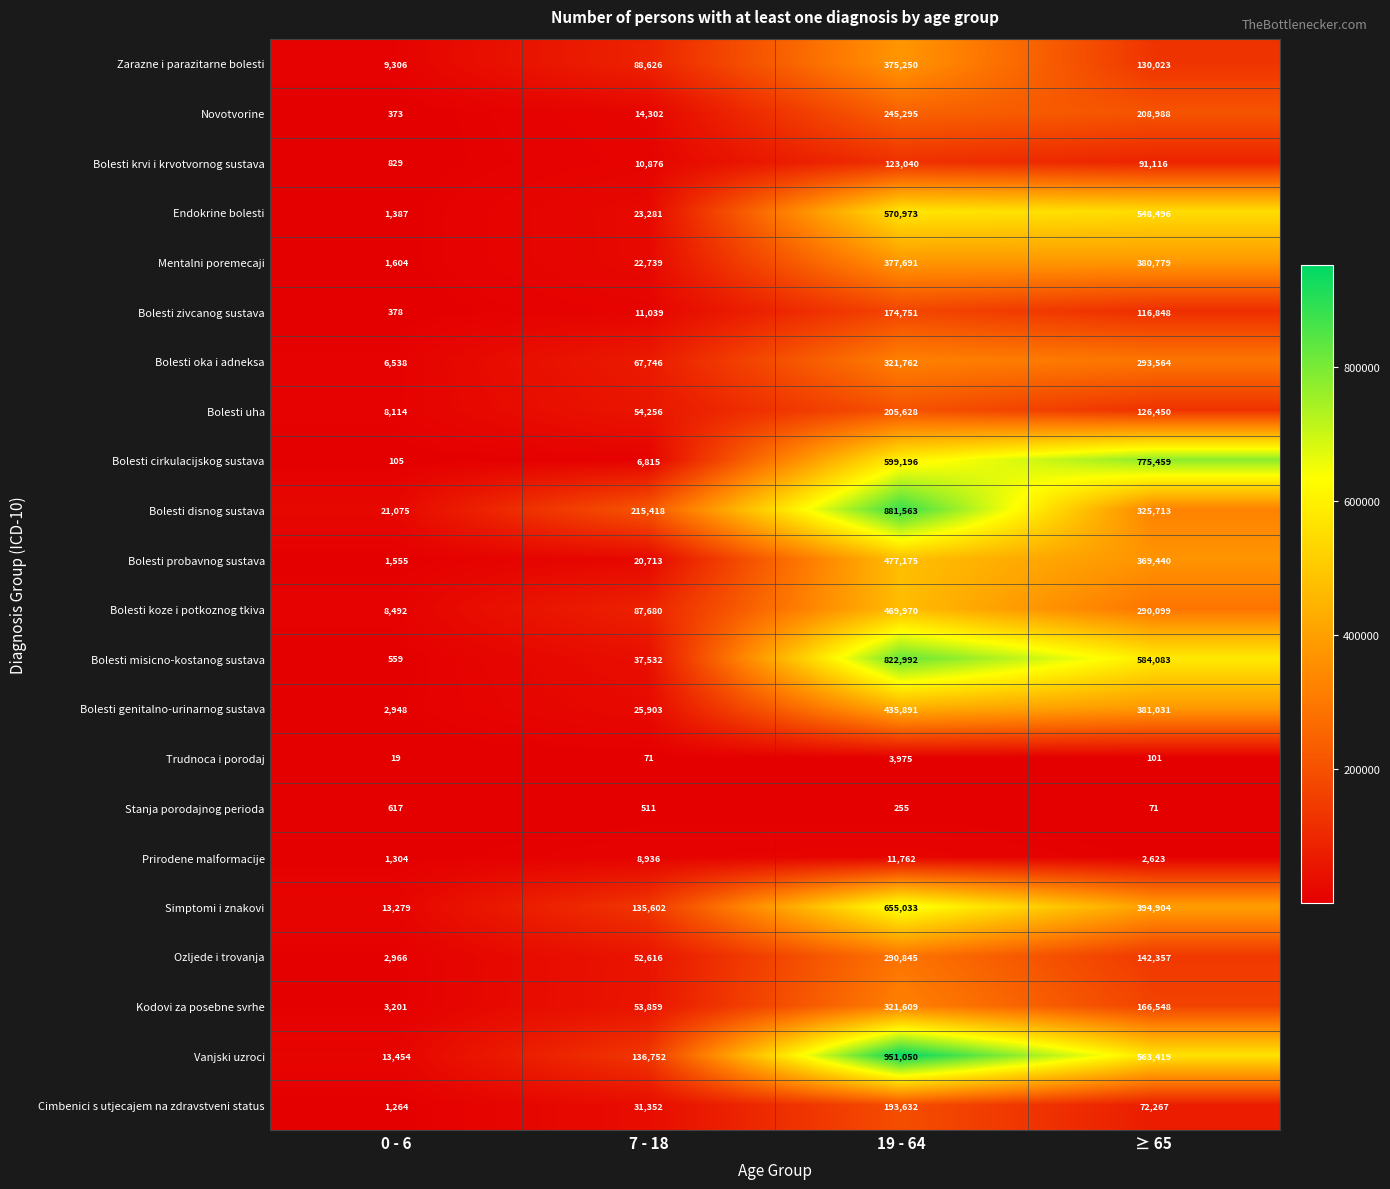

Which category has the highest value in the Bolesti zivcanog sustava series?

19 - 64